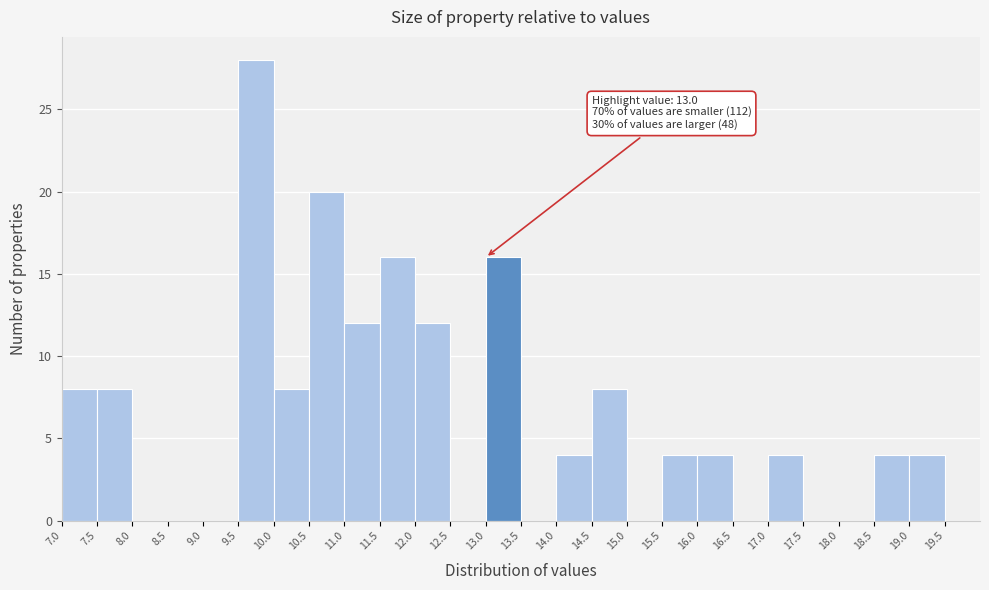

Over which range of the x-axis is the bar tallest?

9.5 to 10.0